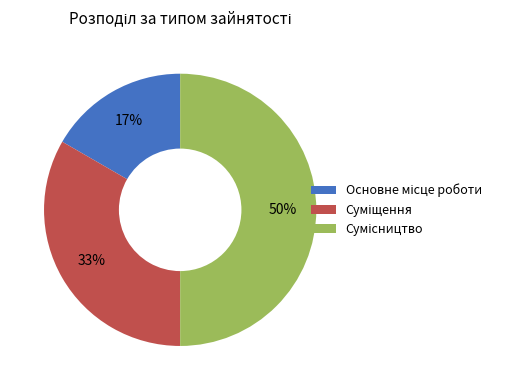

To the nearest percent, what is the average slice percentage?

33%